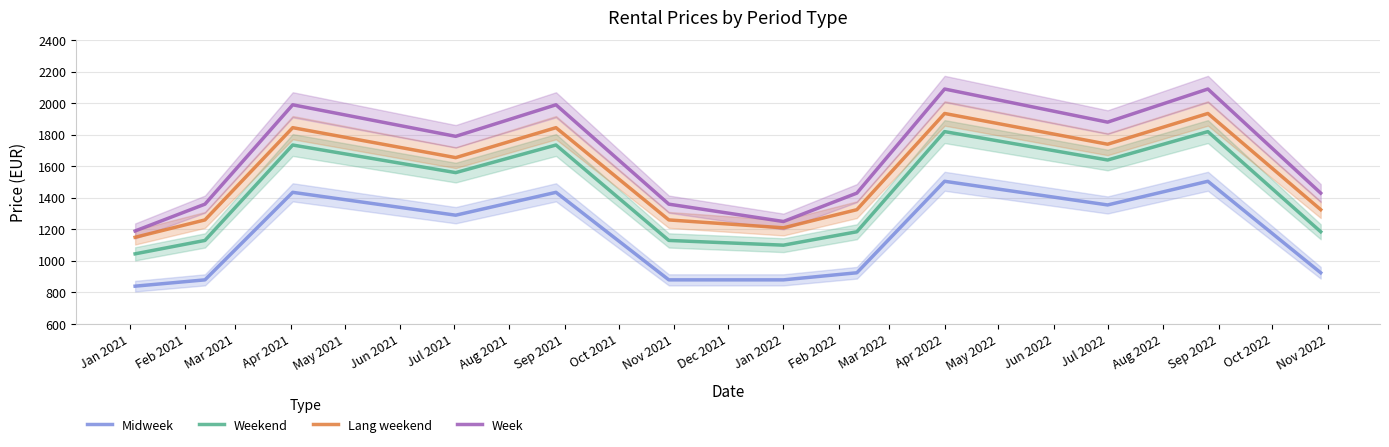

What is the value of the Weekend point at the 9th from the left?

1820